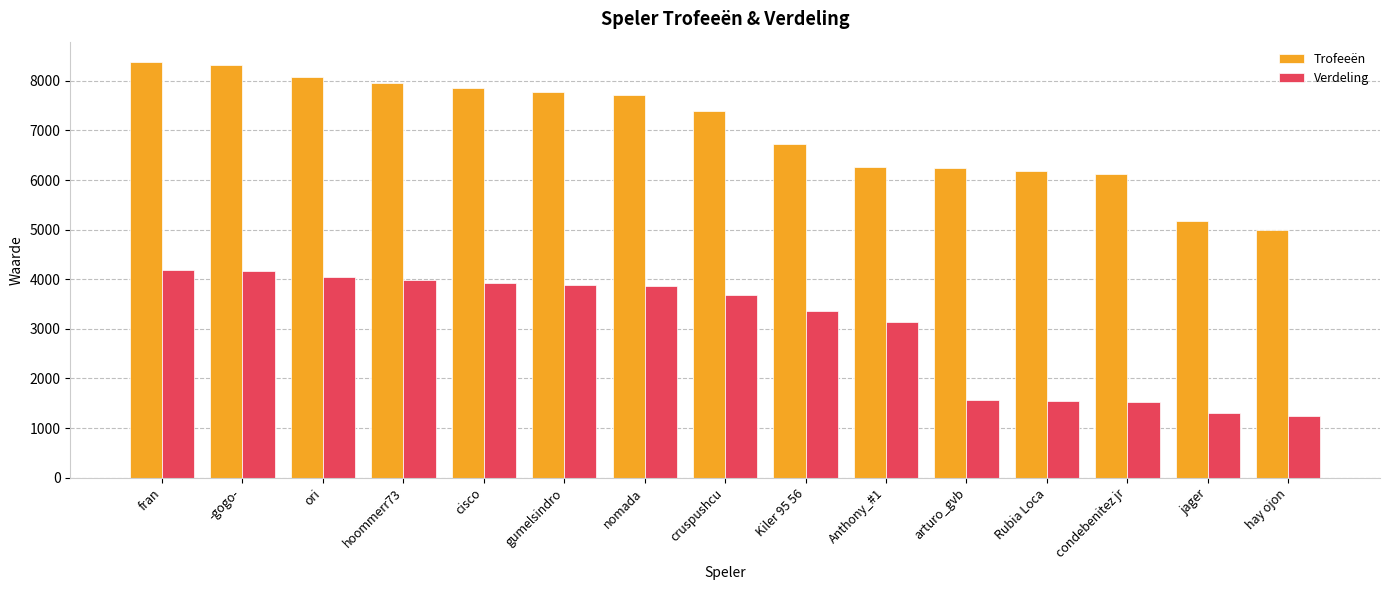

Between nomada and arturo_gvb, which series saw the biggest shift?

Verdeling